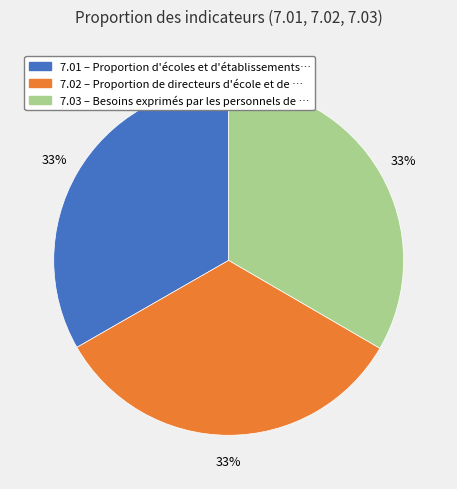

Approximately how many times larger is the value at 7.02 – Proportion de directeurs d'école et de … compared to 7.03 – Besoins exprimés par les personnels de …?

1.0